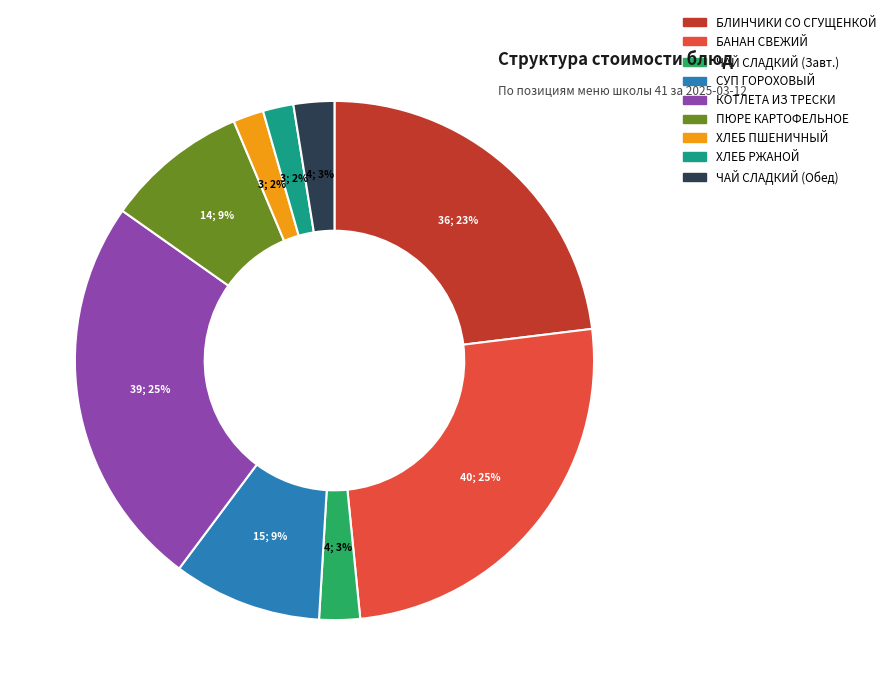

Is there any slice that represents more than half of the pie?

No